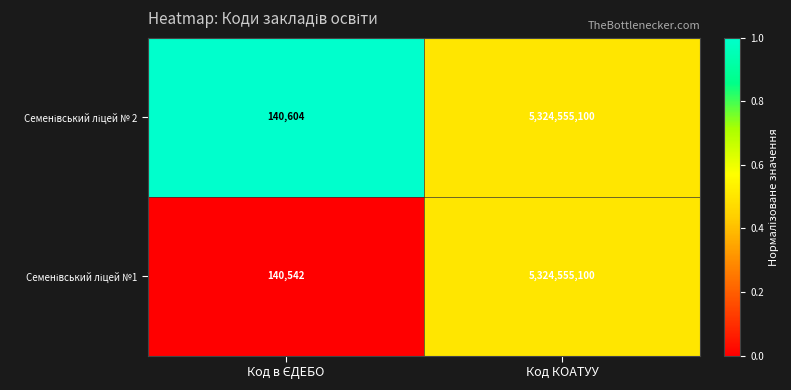

What is the greatest value displayed?

5324555100